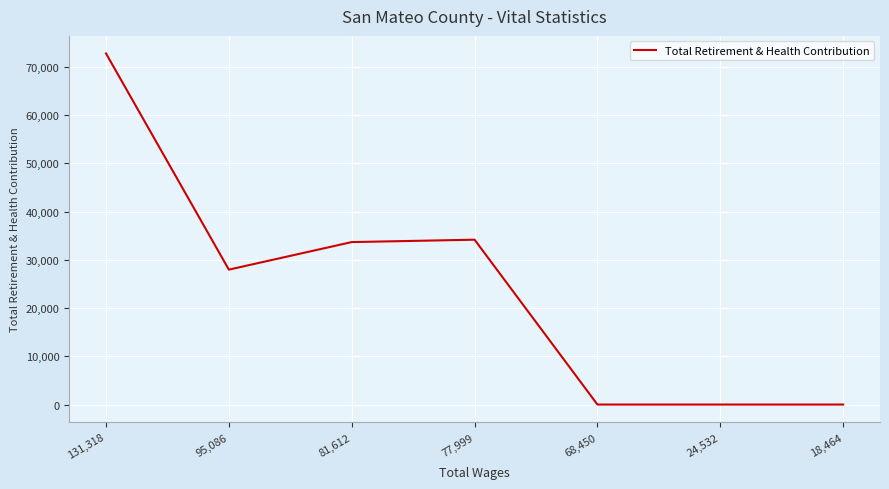

Read the value at 131,318, to the nearest 100.

72800